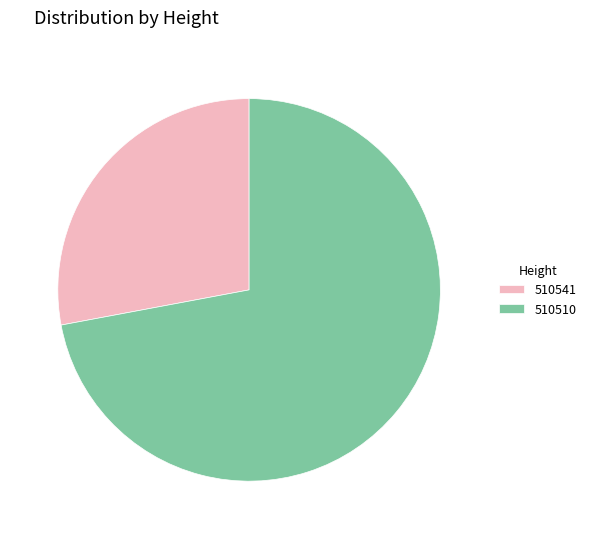

Which category has the biggest portion of the pie?

510510